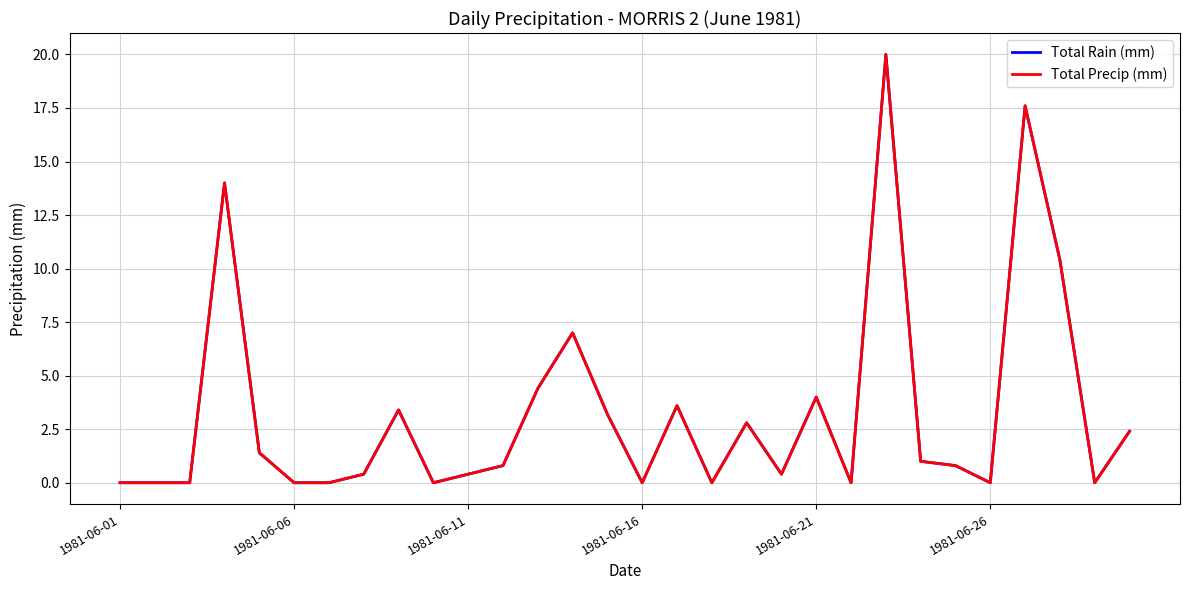

At which category does the chart reach its peak across all series?

22